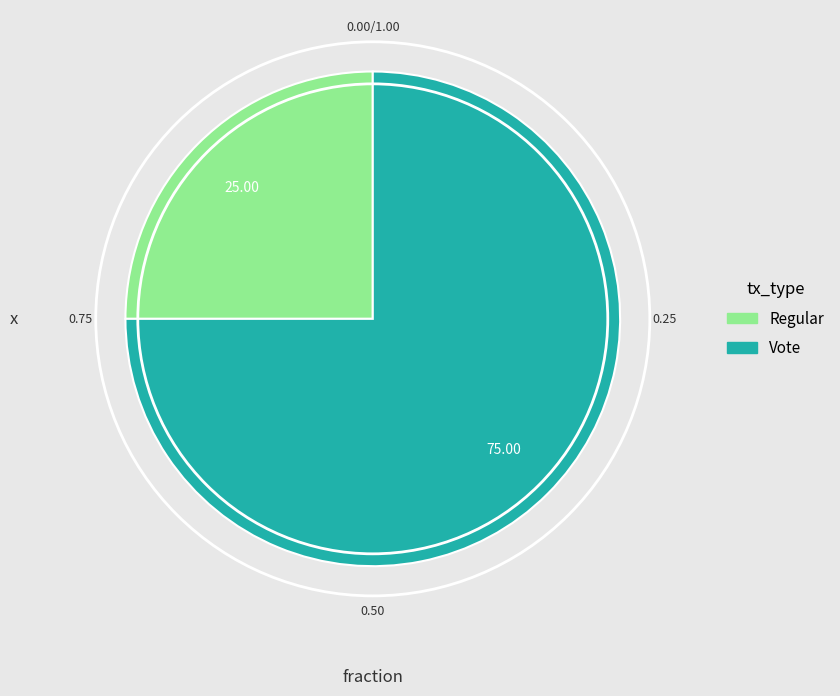

Is there any slice that represents more than half of the pie?

Yes